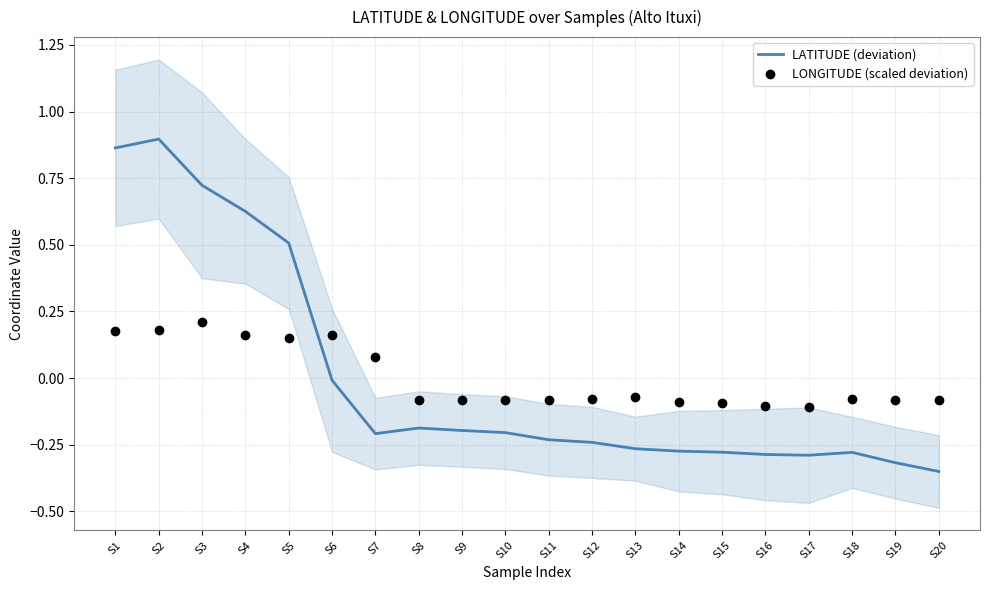

Which series reaches the maximum Y coordinate?

LATITUDE (deviation)